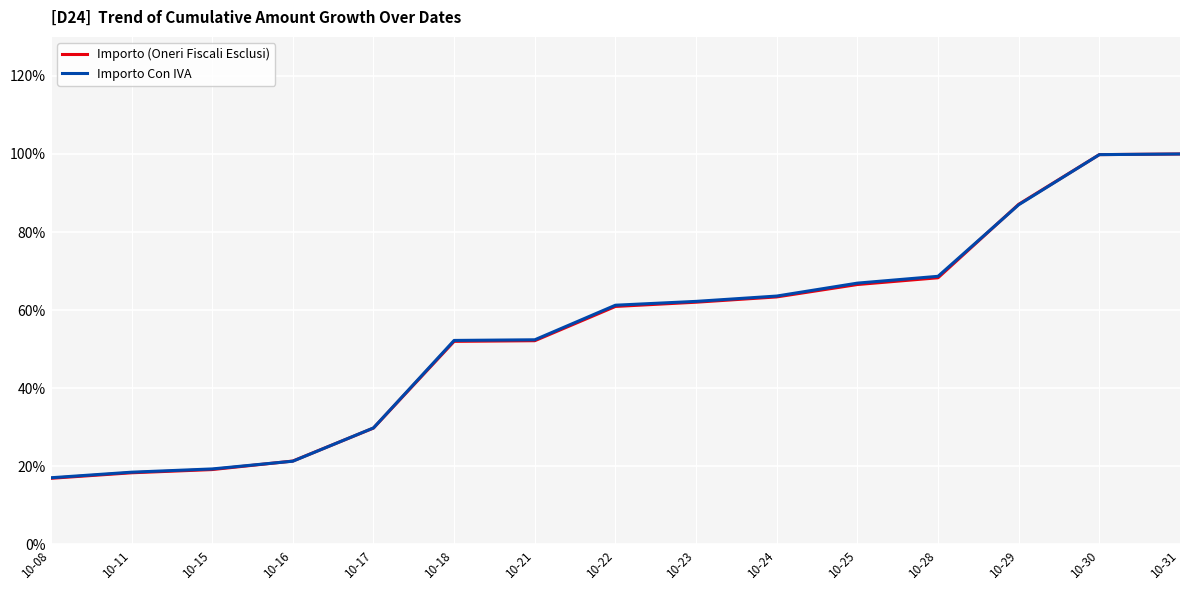

What is the difference between the Importo Con IVA values at 10-08 and 10-21?

35.4